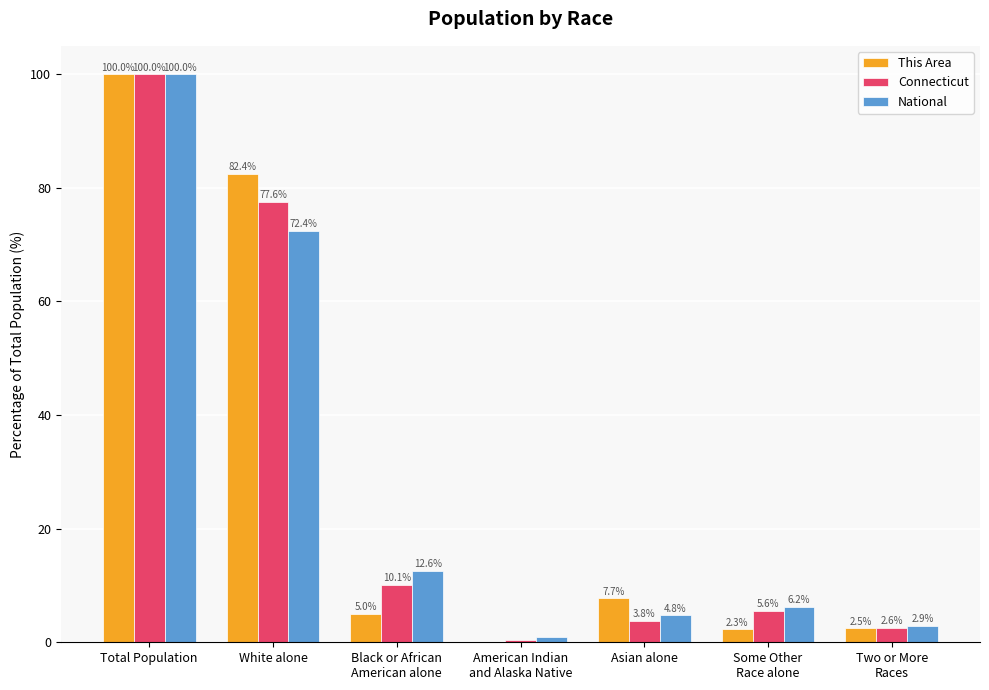

What is the sum of all This Area values?

200.0